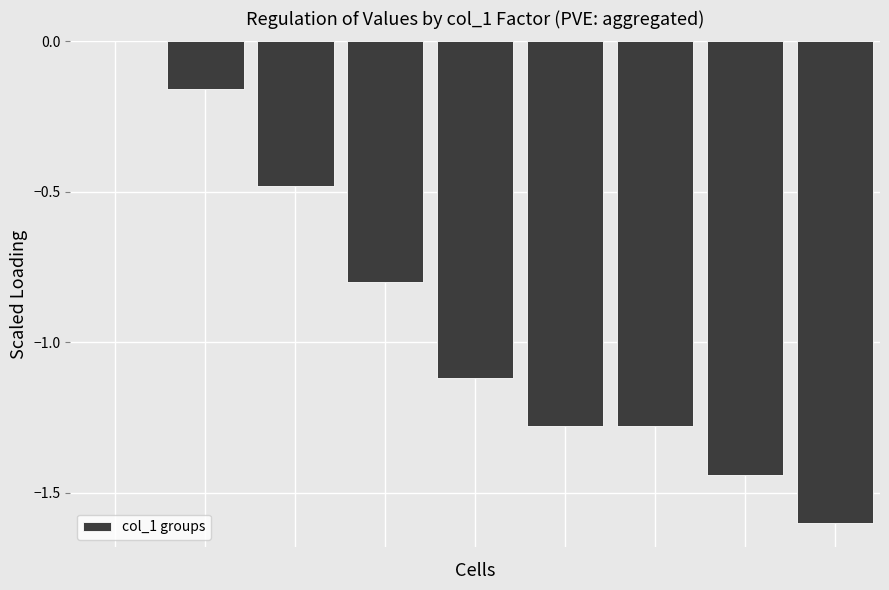

What is the sum of all values?

-8.2